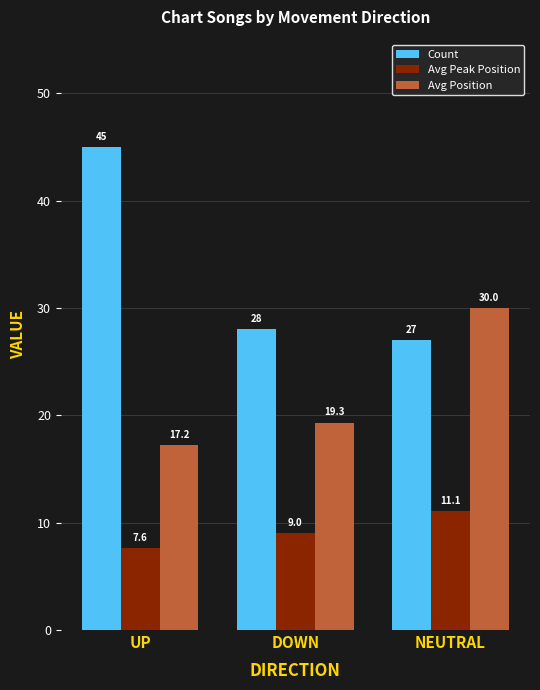

Which category has the highest value across all series?

UP